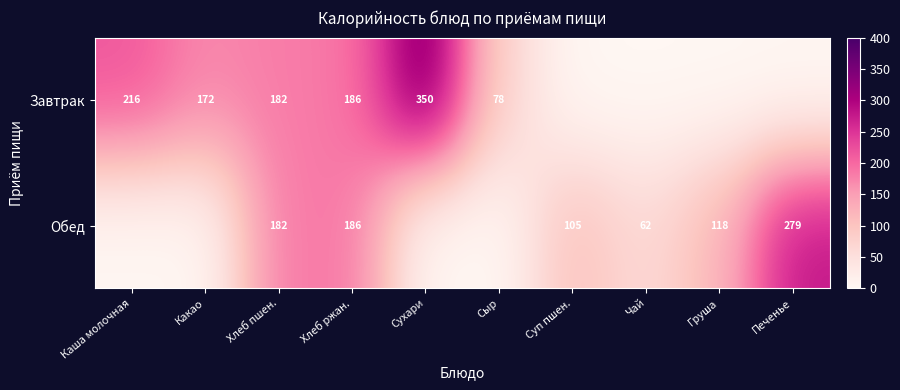

The Завтрак series shows 182 at Хлеб пшен.. True or false?

True